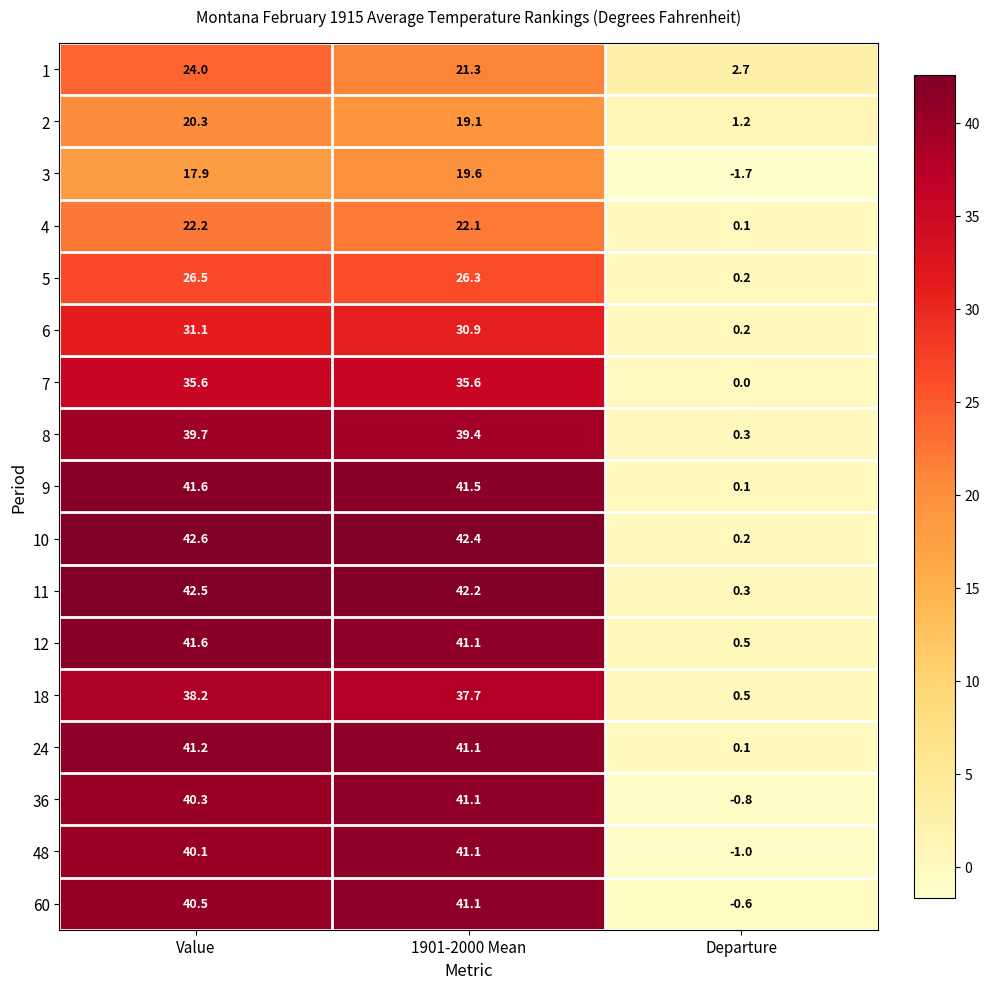

Rank the categories by 36 value from highest to lowest.

1901-2000 Mean, Value, Departure